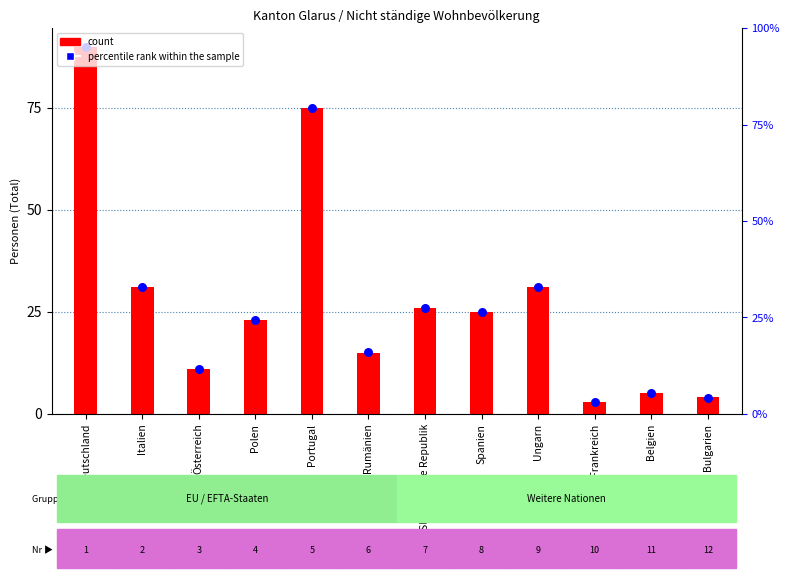

Which series has the largest total across all categories?

count